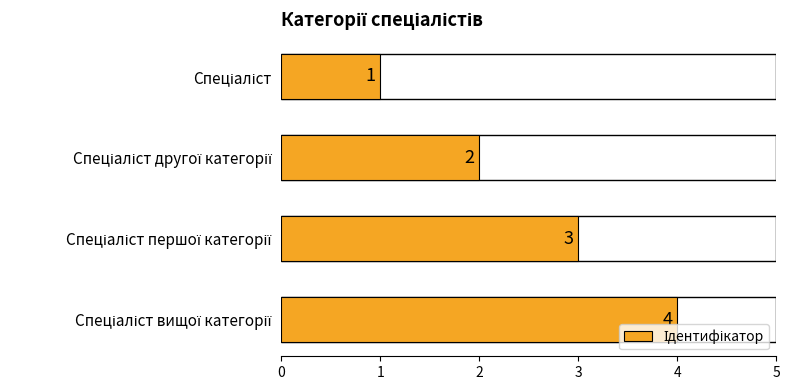

What is the value of the 4th bar from the top?

4